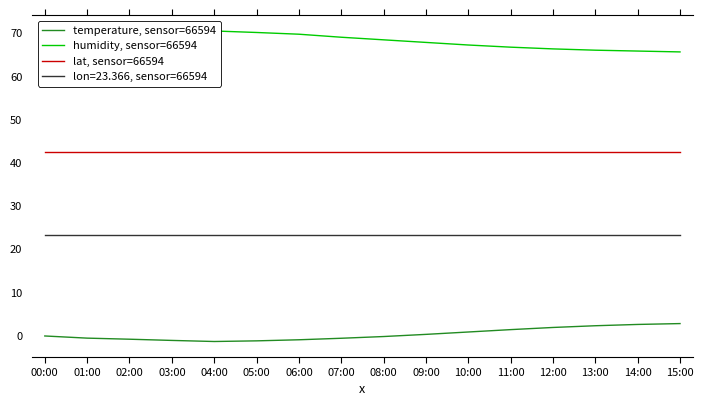

At which label does temperature, sensor=66594 reach its minimum?

04:00